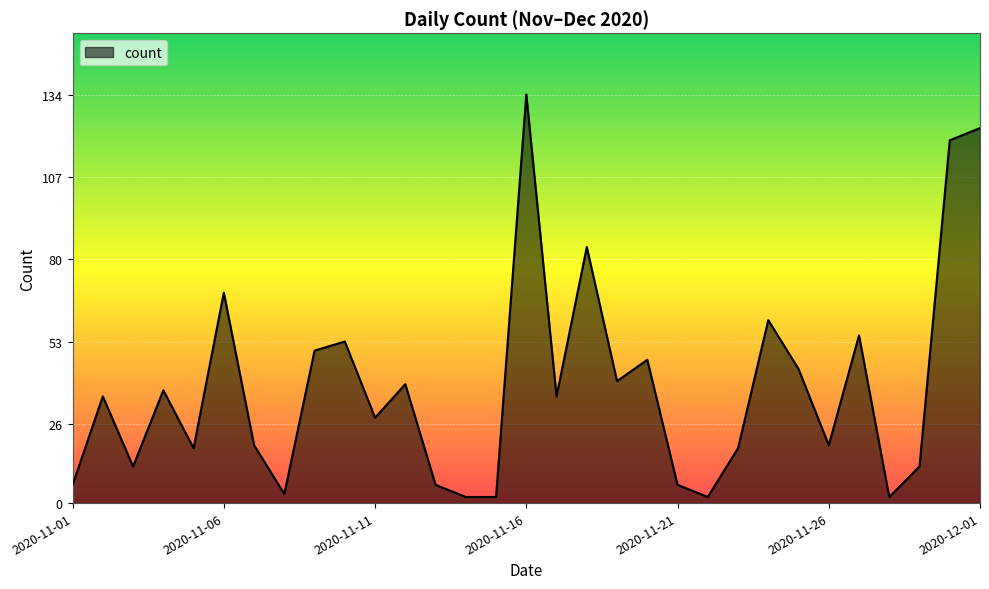

What is the maximum value shown in the chart?

134